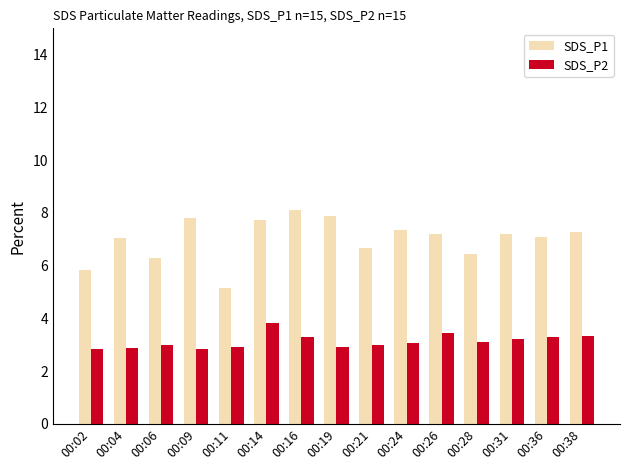

Is it true that SDS_P1 equals 7.1 at 00:36?

True